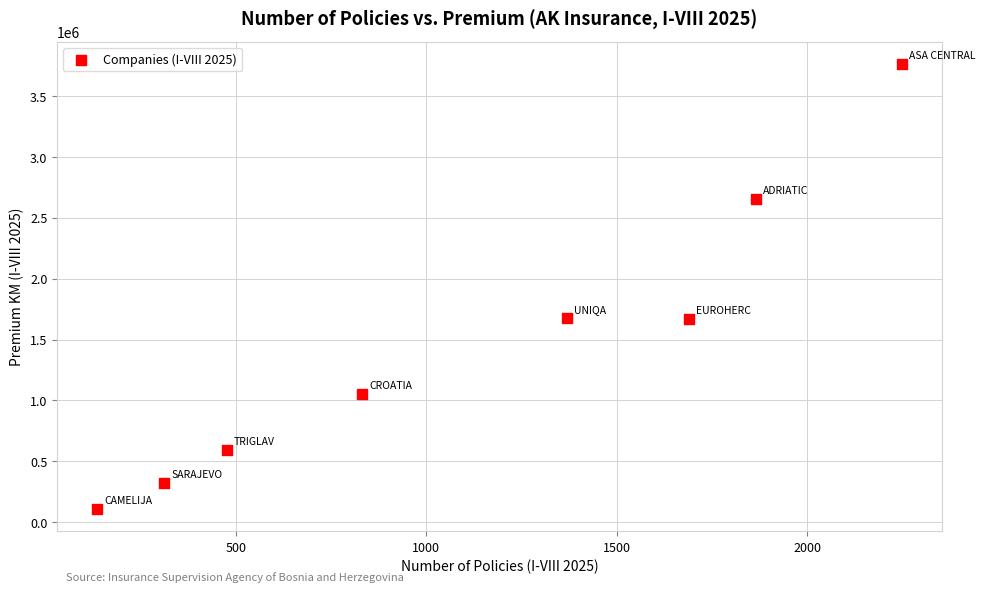

What is the average X value?

1116